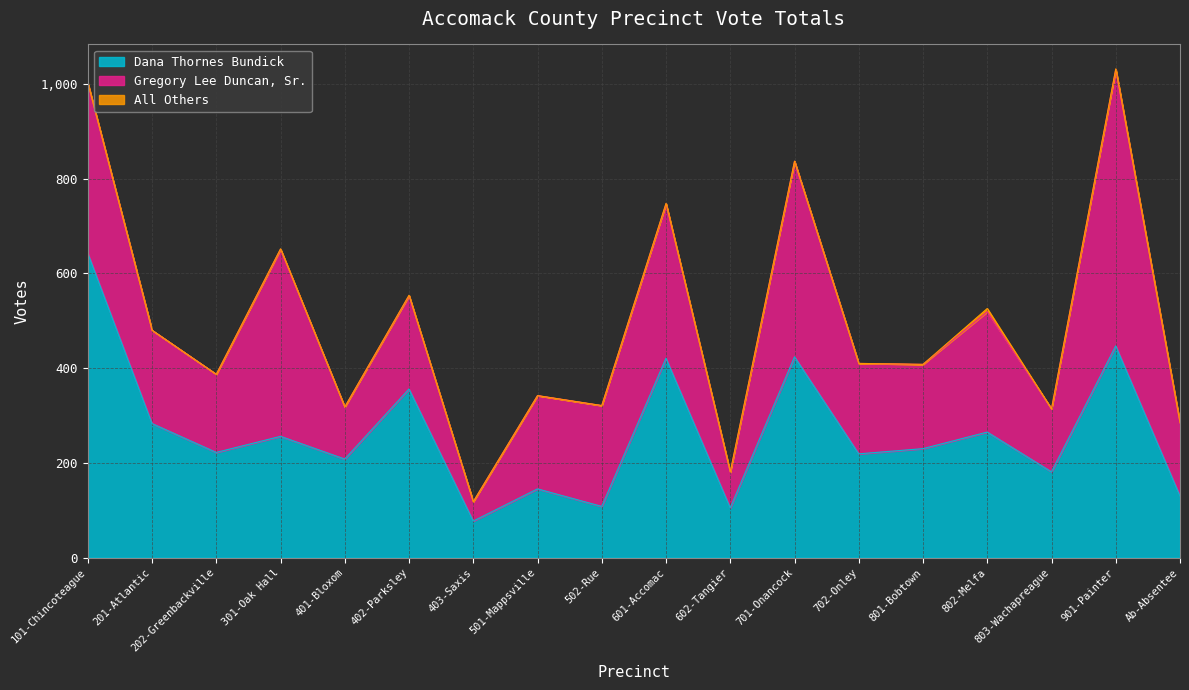

Where is Dana Thornes Bundick nearest to the value 360?

402-Parksley